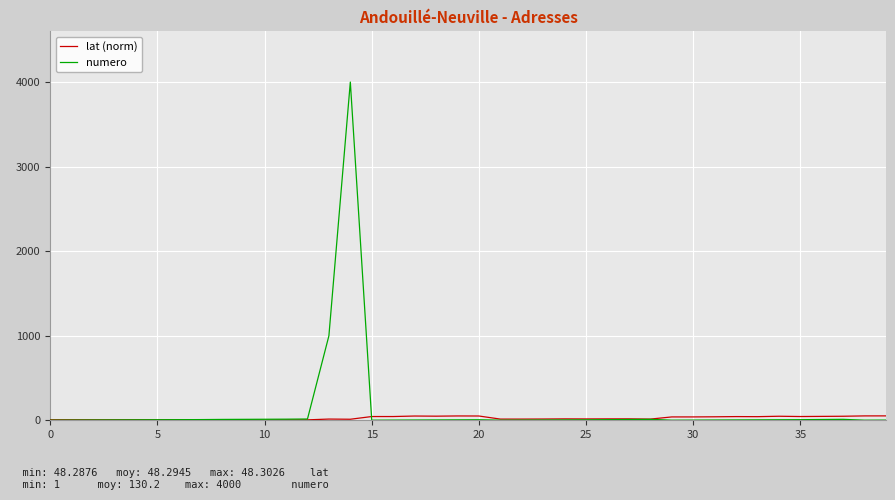

What is the average value of the lat (norm) series?

25.0